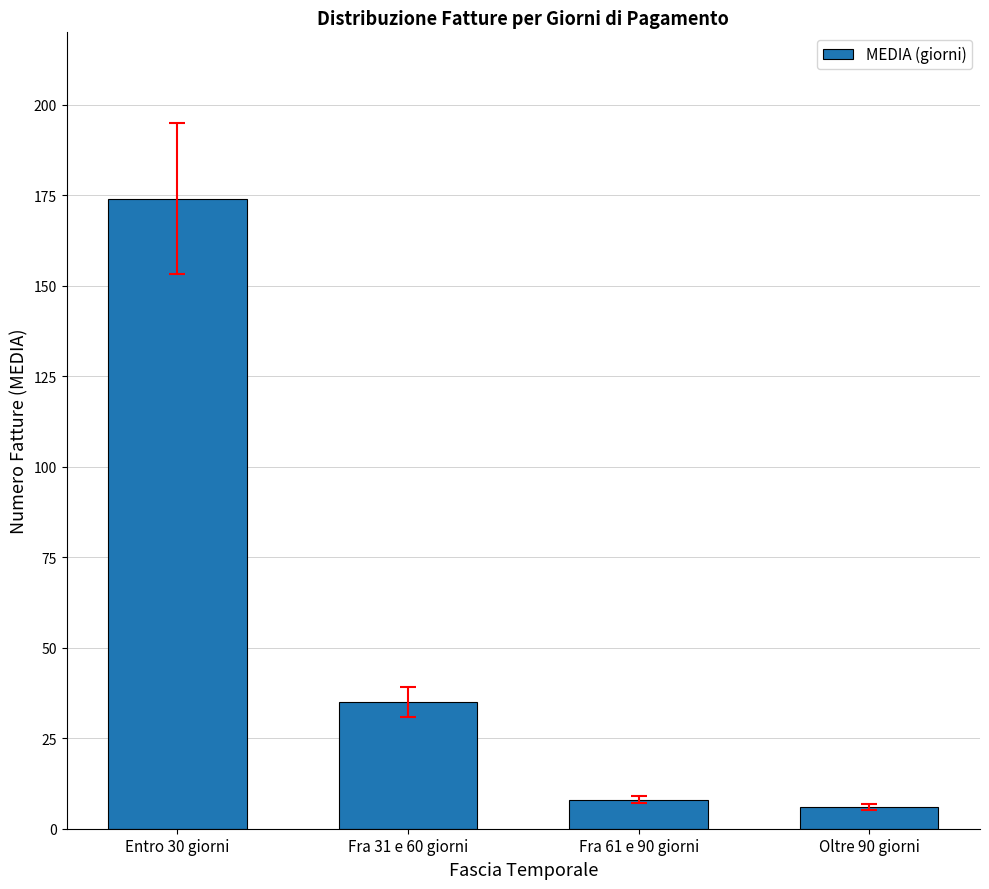

At which label does the data first exceed 35?

Entro 30 giorni